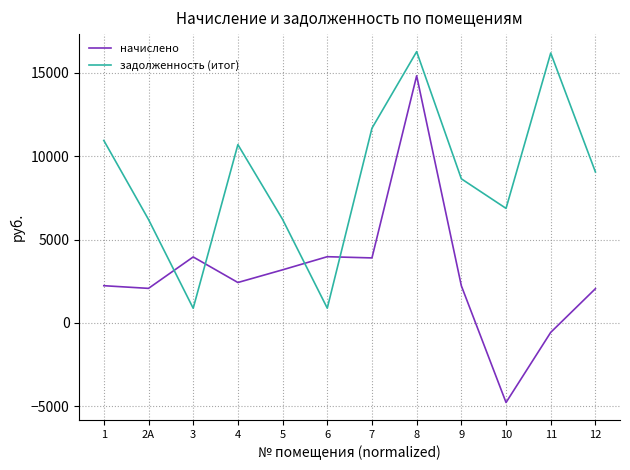

What is the maximum value for начислено?

14825.6